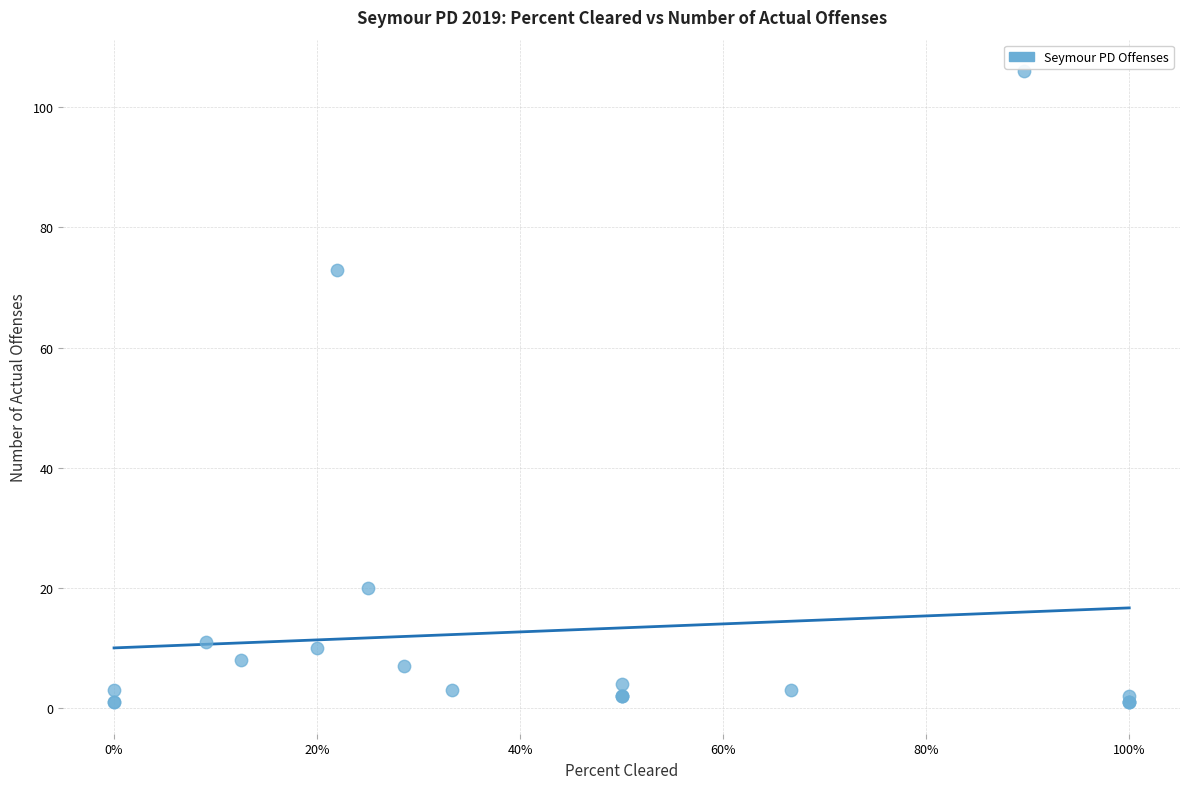

What Y value in the scatter plot is closest to 53?

73